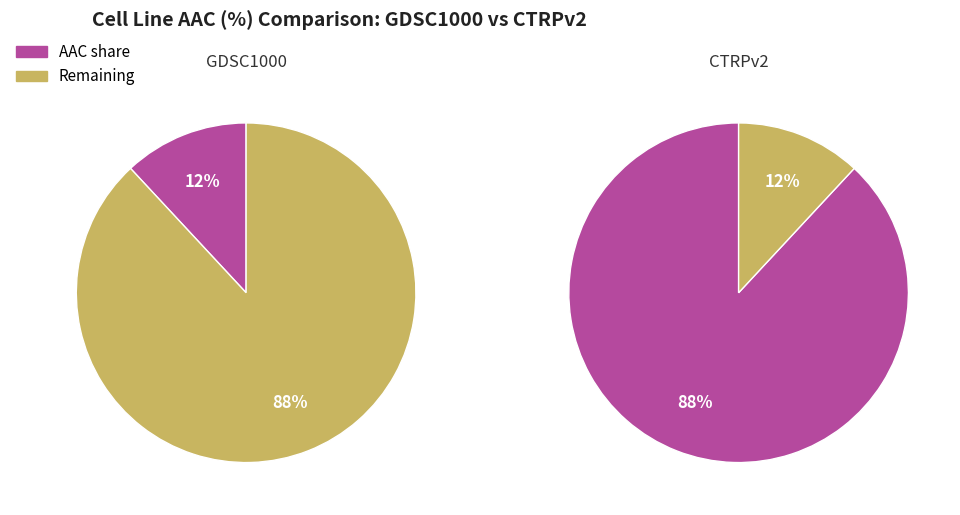

Is there a majority slice in this chart?

Yes